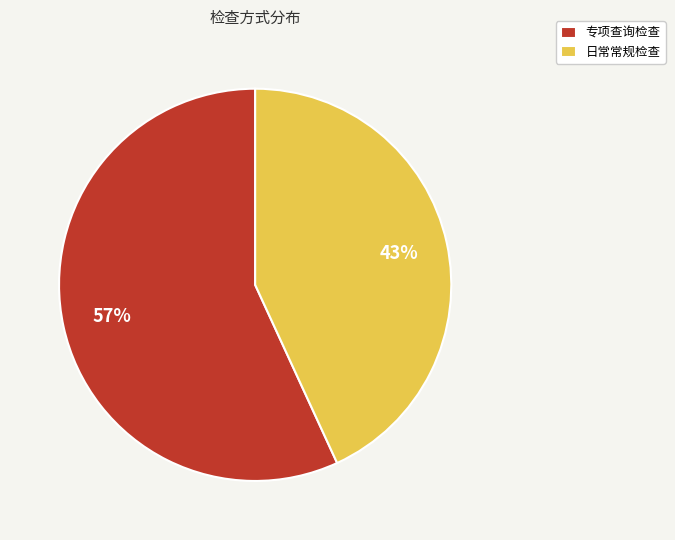

Between 专项查询检查 and 日常常规检查, which is larger?

专项查询检查